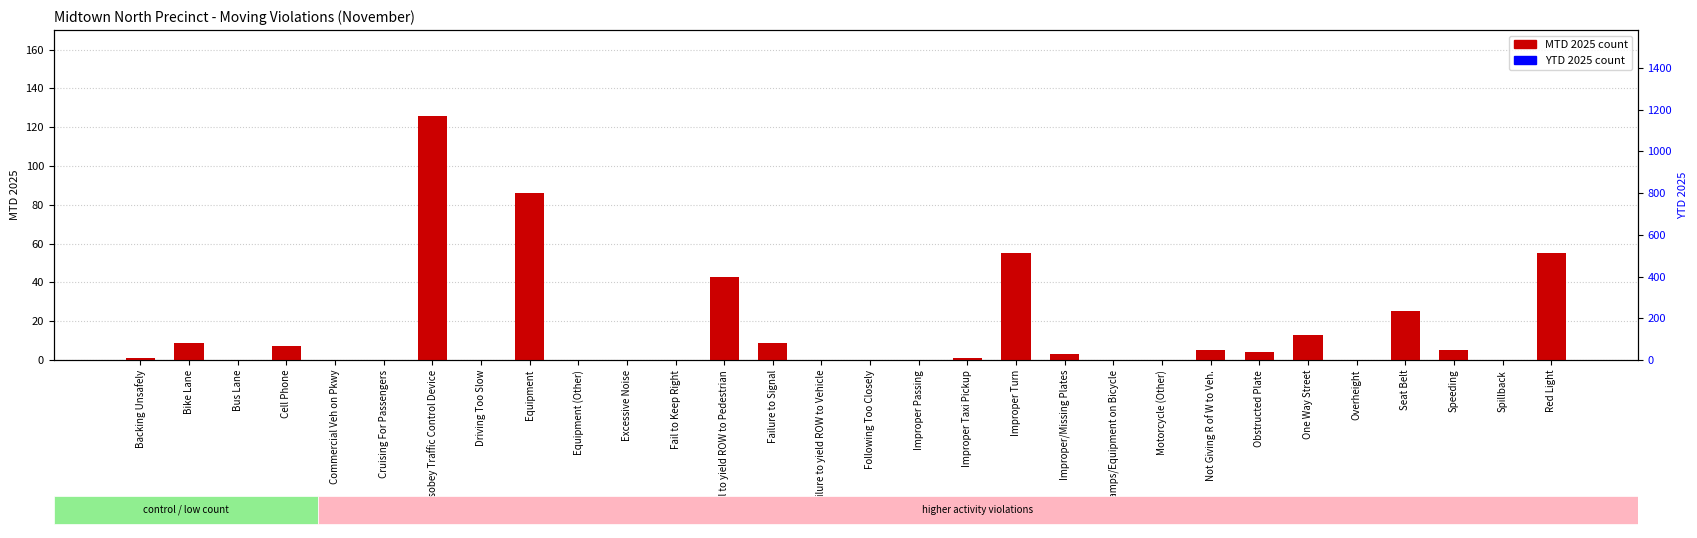

What is the label of the 10th bar from the left?

Equipment (Other)